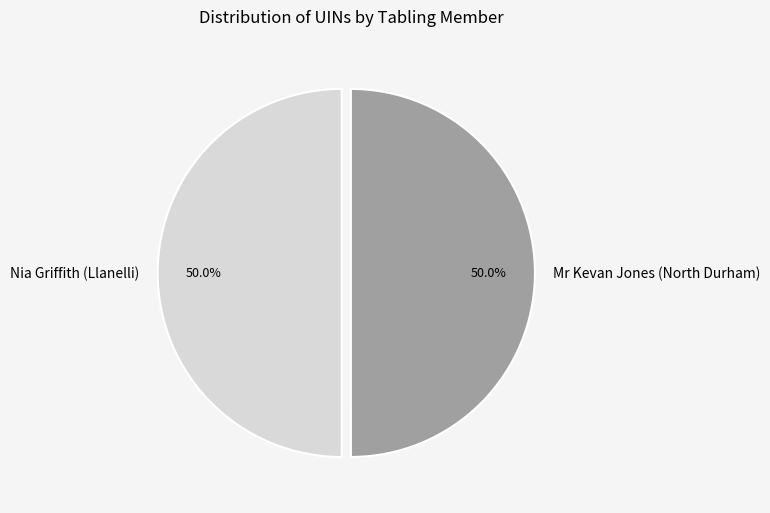

To the nearest percent, what percentage of the pie is Nia Griffith (Llanelli)?

50%